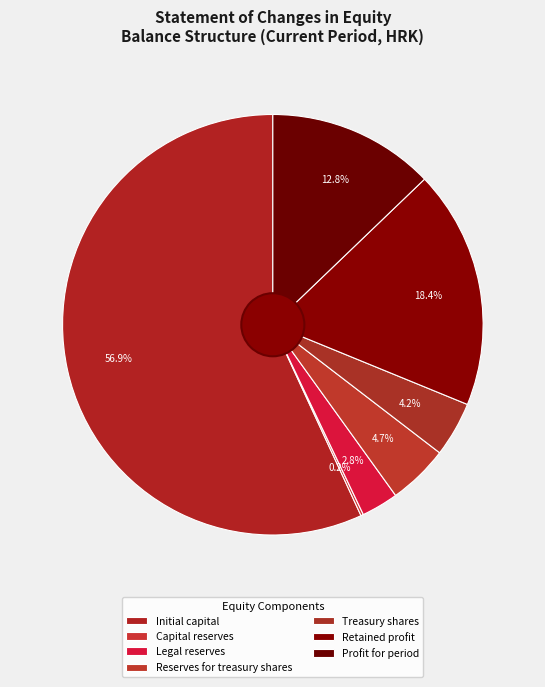

Does Profit for period account for over 50% of the chart?

No